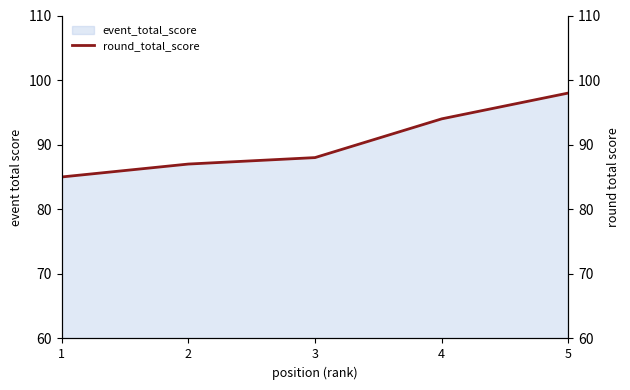

Where does the data first go above 88?

4